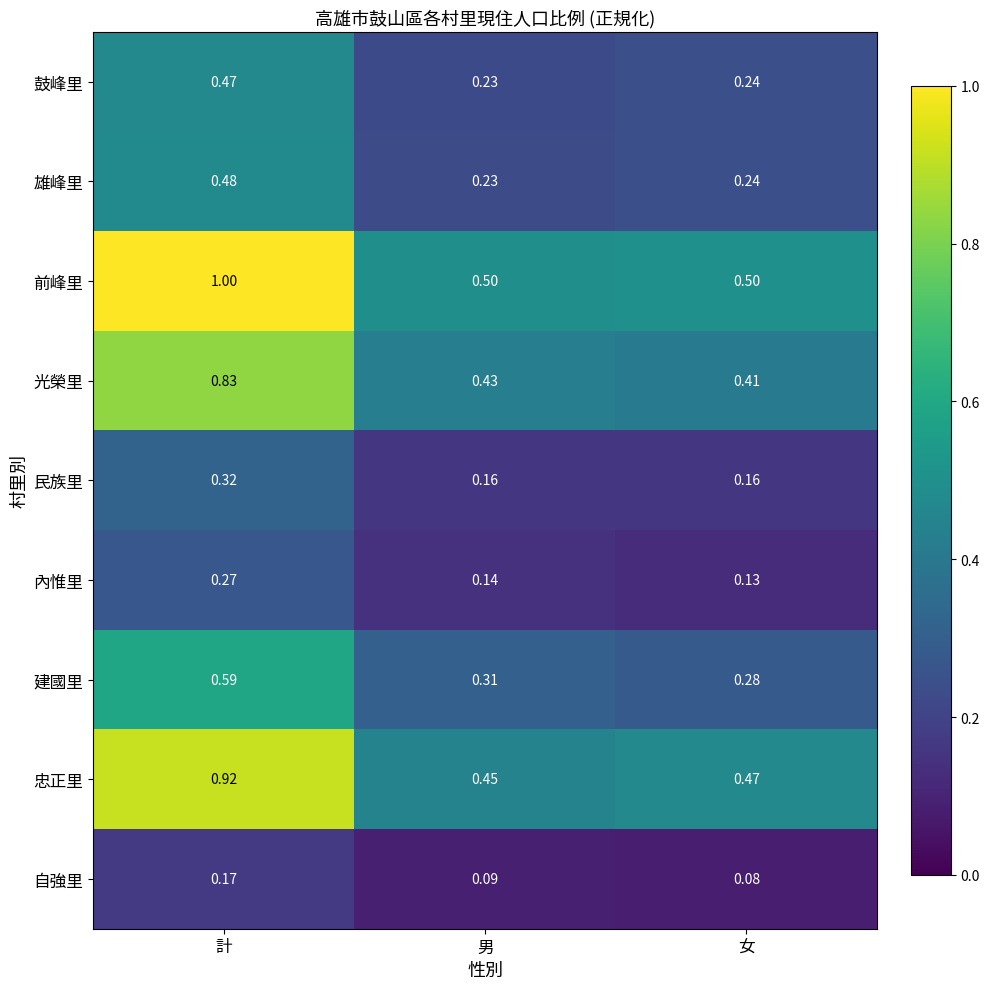

Where is 光榮里 nearest to the value 0?

女